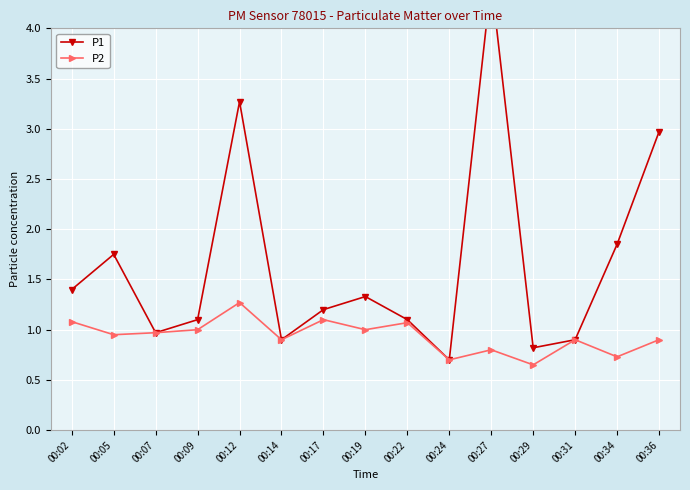

In P1, how many points are higher than both neighbors (excluding endpoints)?

4